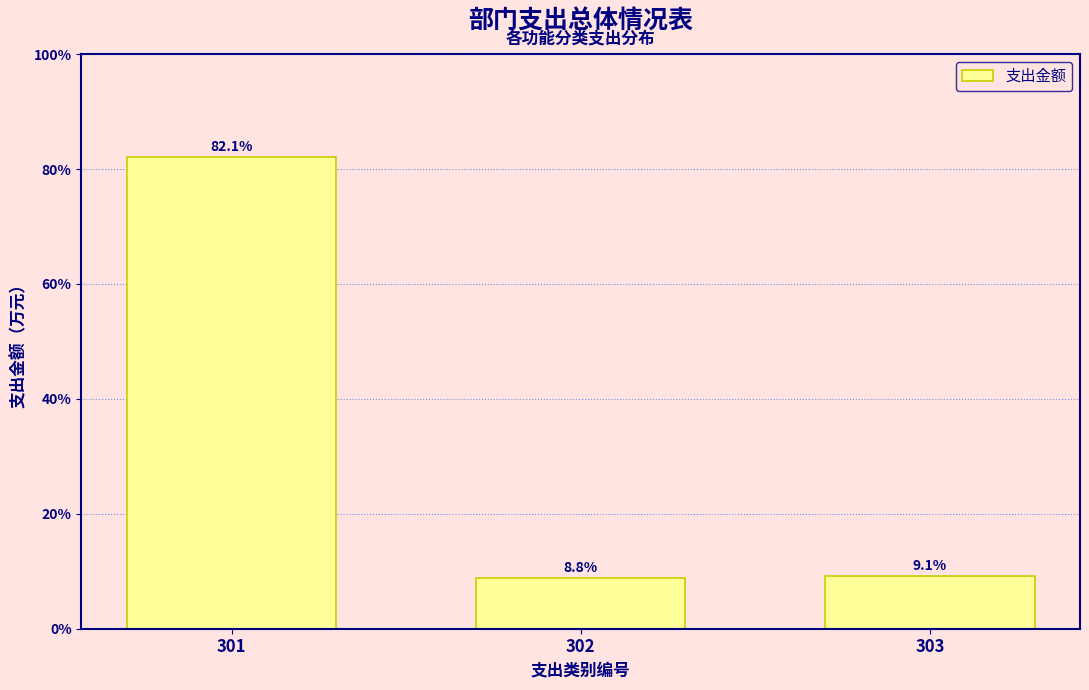

Reading left to right, what are all the values shown in this chart?

82.1	8.8	9.1